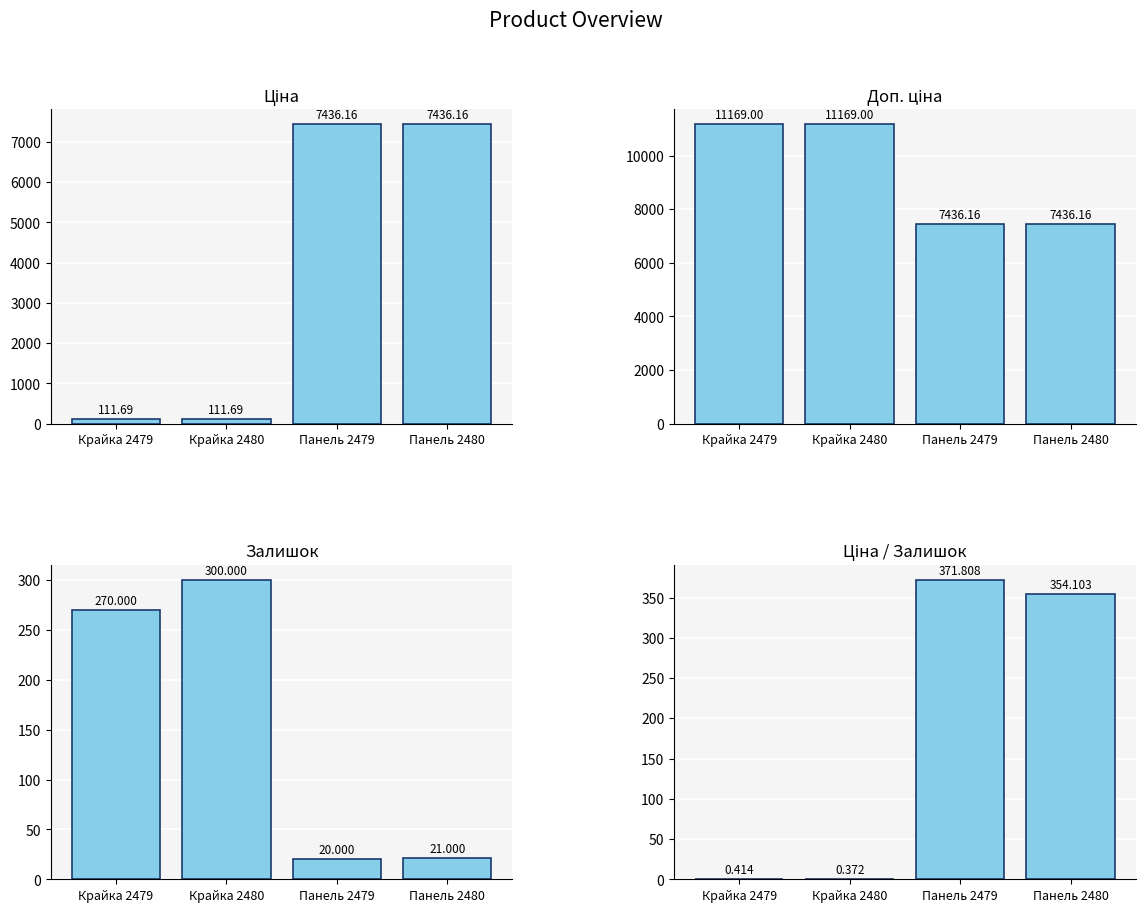

Which series changed the most between Крайка 2480 and Панель 2479?

Ціна